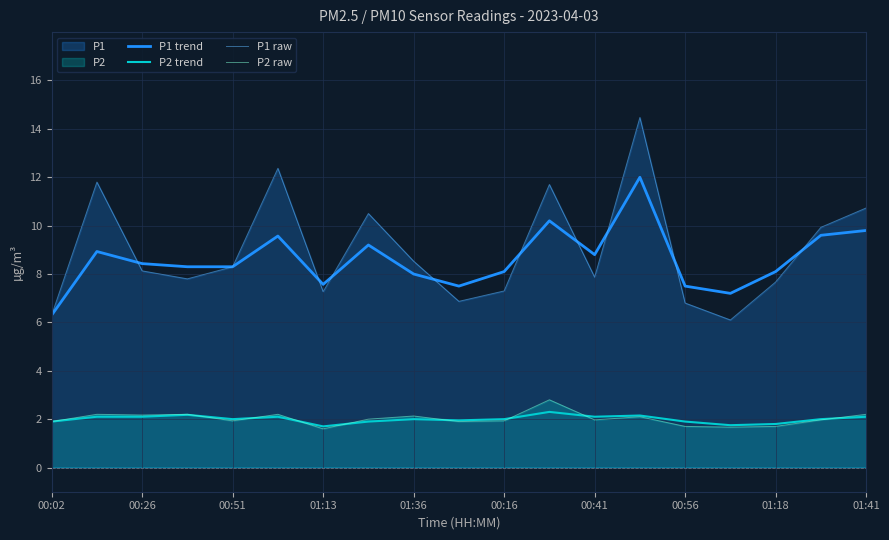

True or false: P1 raw has a value of 10.8 at 00:16.

False